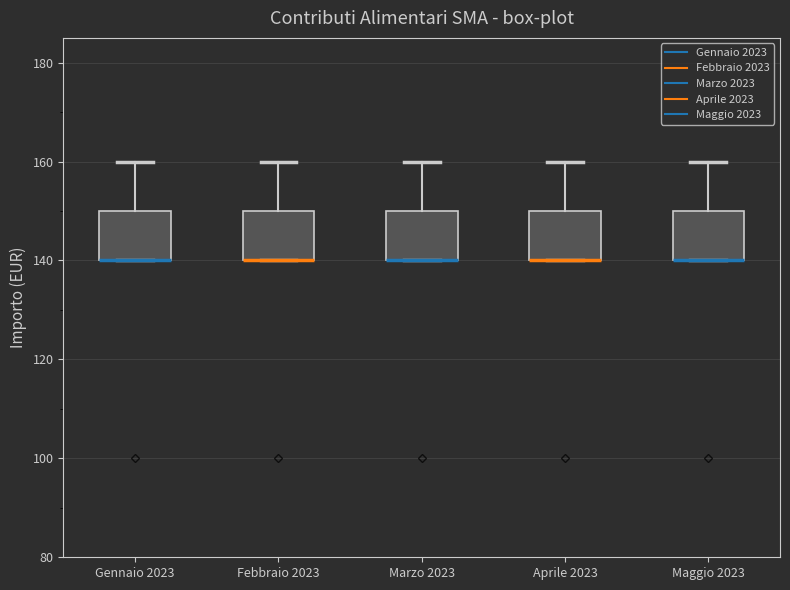

Where does the upper whisker of the box for Aprile 2023 end on the y-axis? The values are not printed on the chart, so give them approximately, as read against the axis.

160